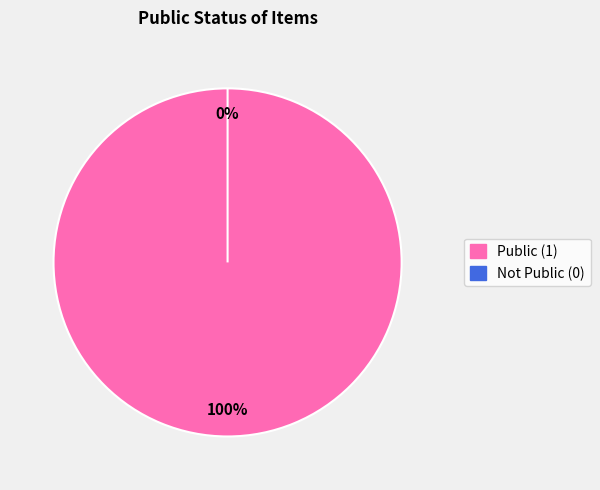

To the nearest percent, what is the difference between the 5212 and 5214 slice percentages?

100%